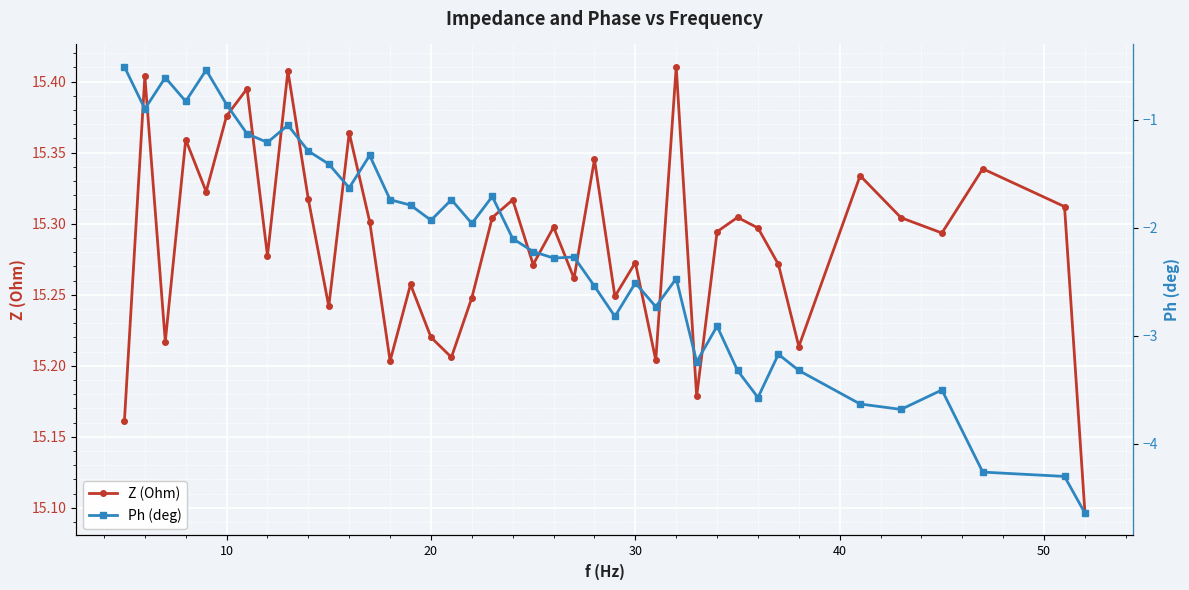

What is the difference between the second highest and minimum values in the Ph (deg) series?

4.1